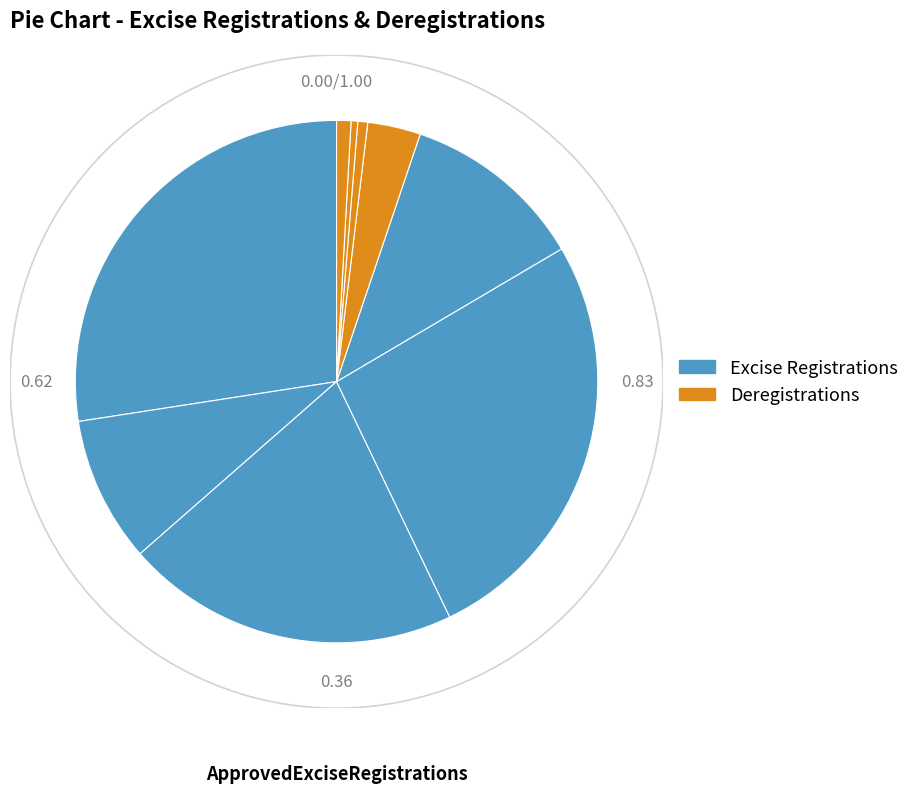

How many segments does this pie chart have?

9